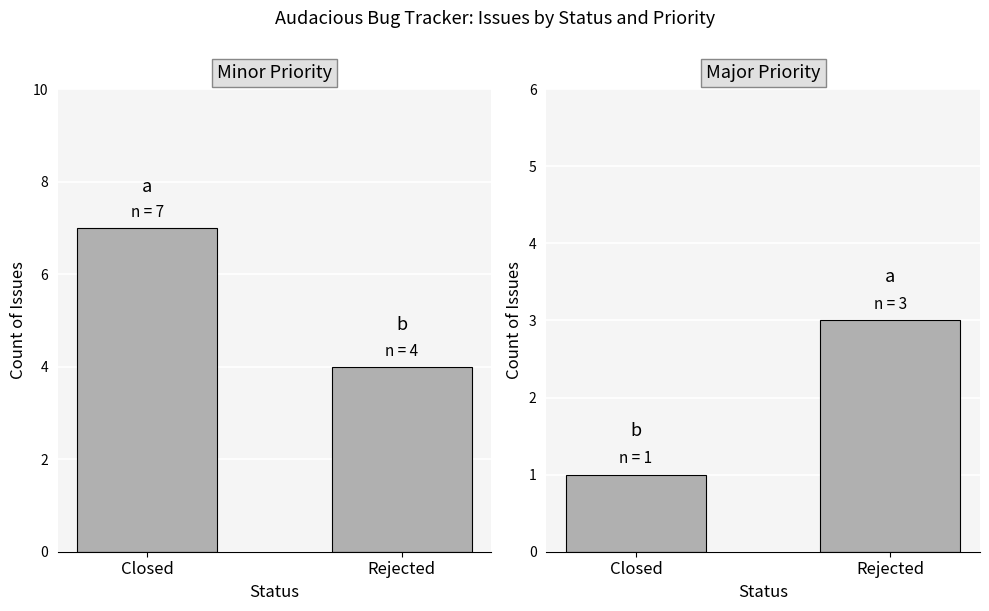

What are all the series names shown in the legend?

Minor, Major